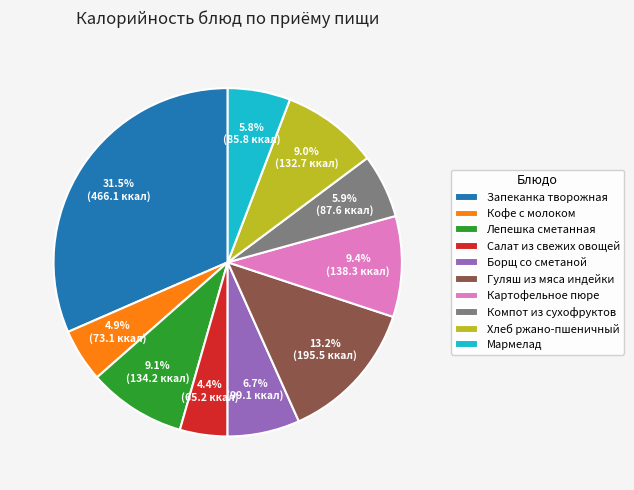

How many slices are in this pie chart?

10